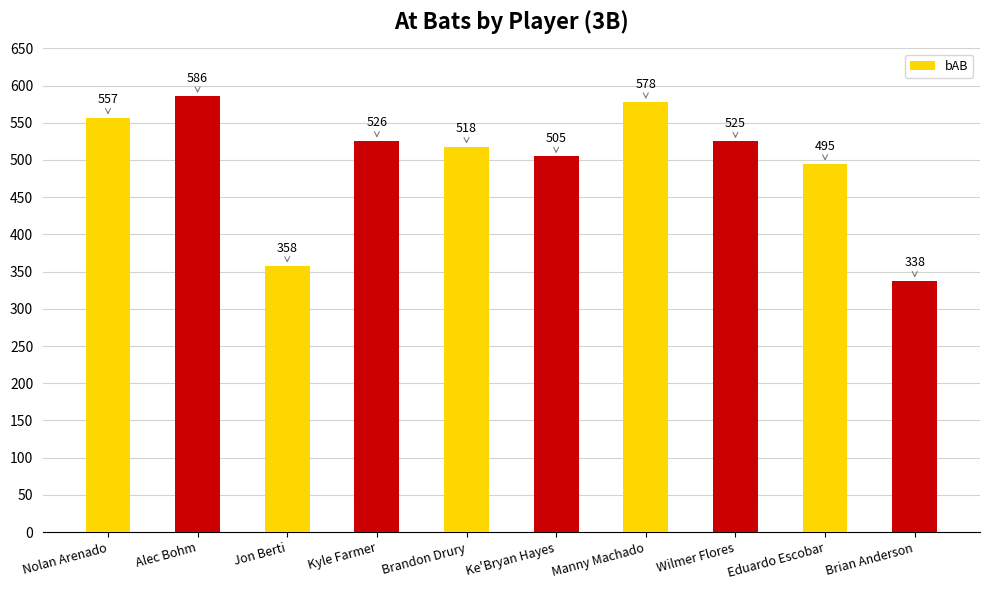

What is the difference between the maximum and second lowest values?

228